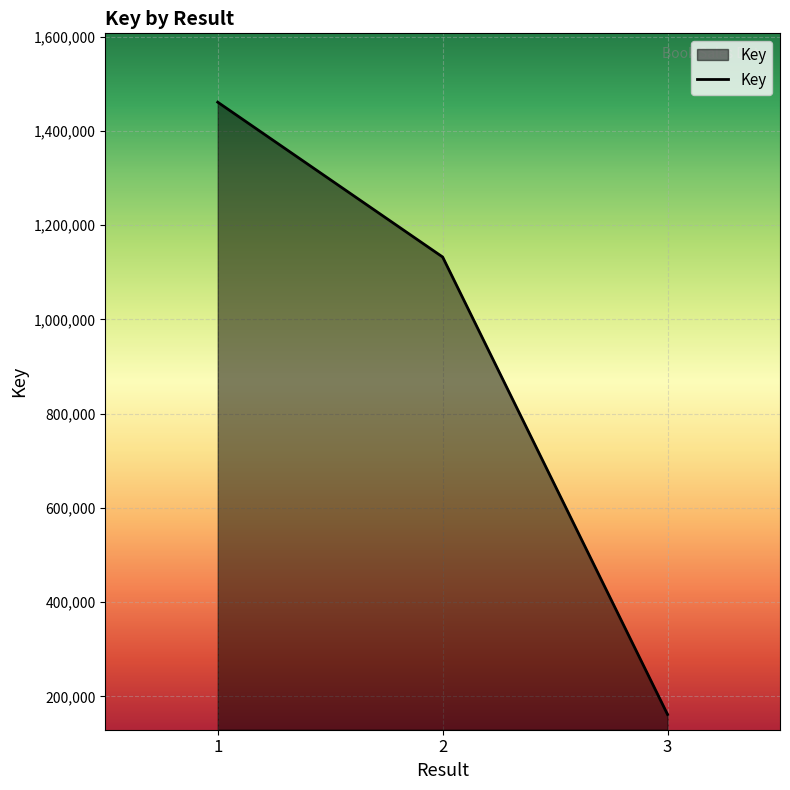

Approximately how many times larger is the value at 2 compared to 1?

0.8